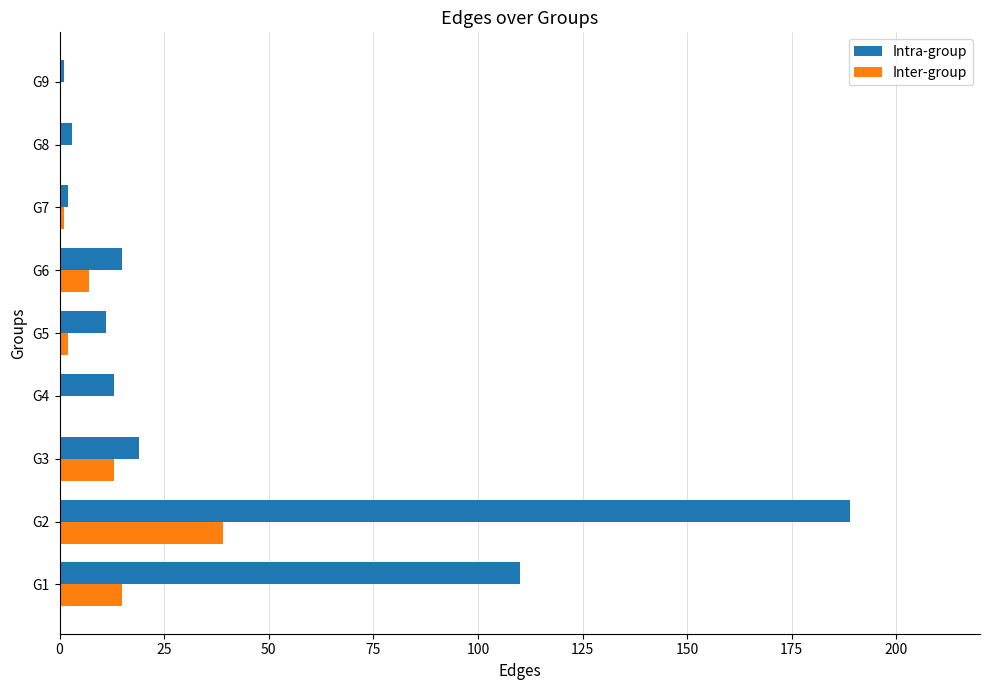

The value of Inter-group at G8 is 18. True or false?

False